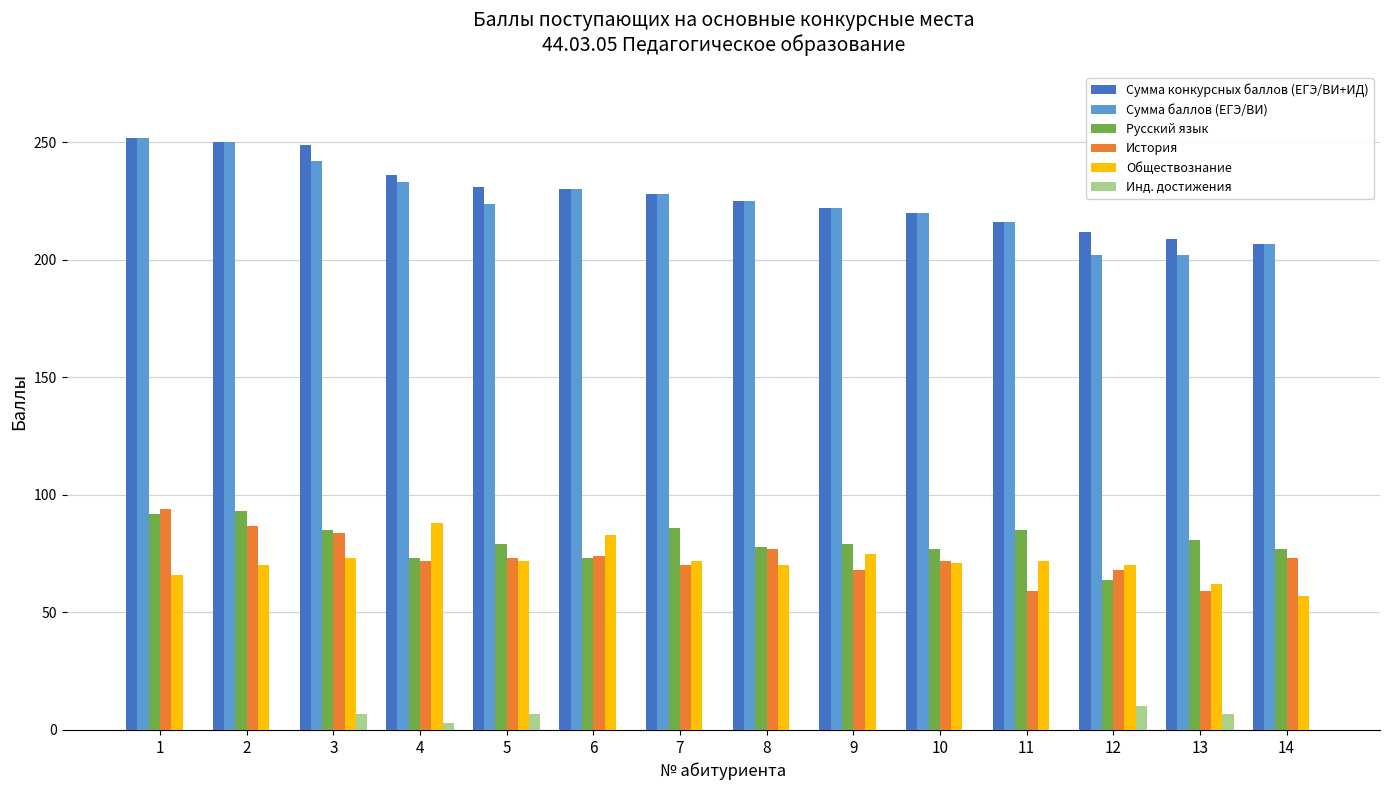

What is the sum of all Инд. достижения values?

34